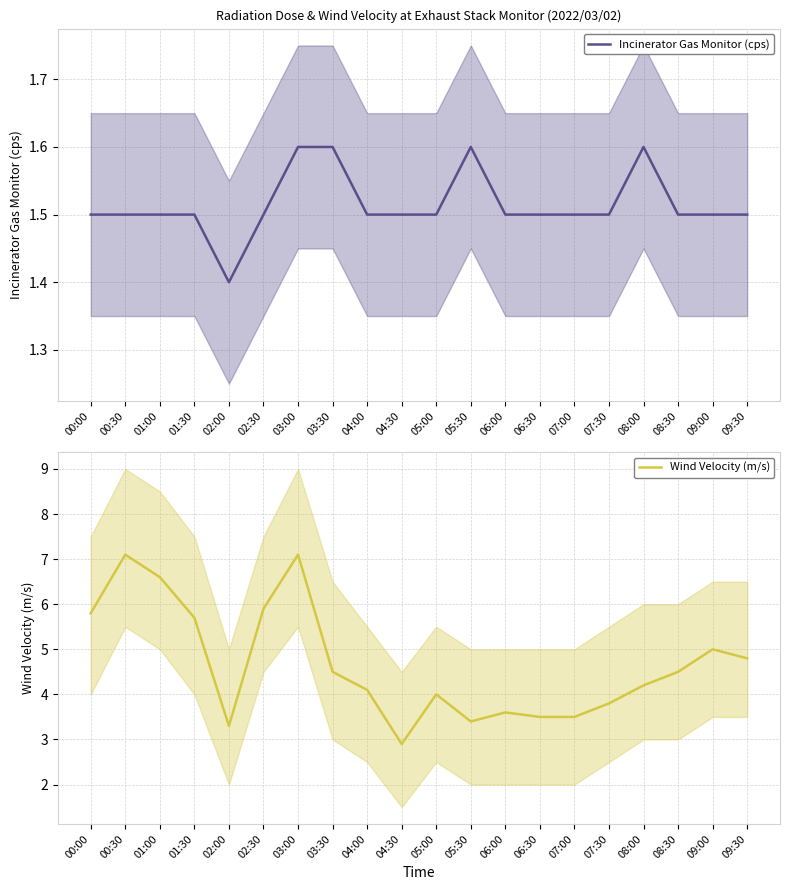

What is the difference between the highest and lowest values at 08:30?

3.0